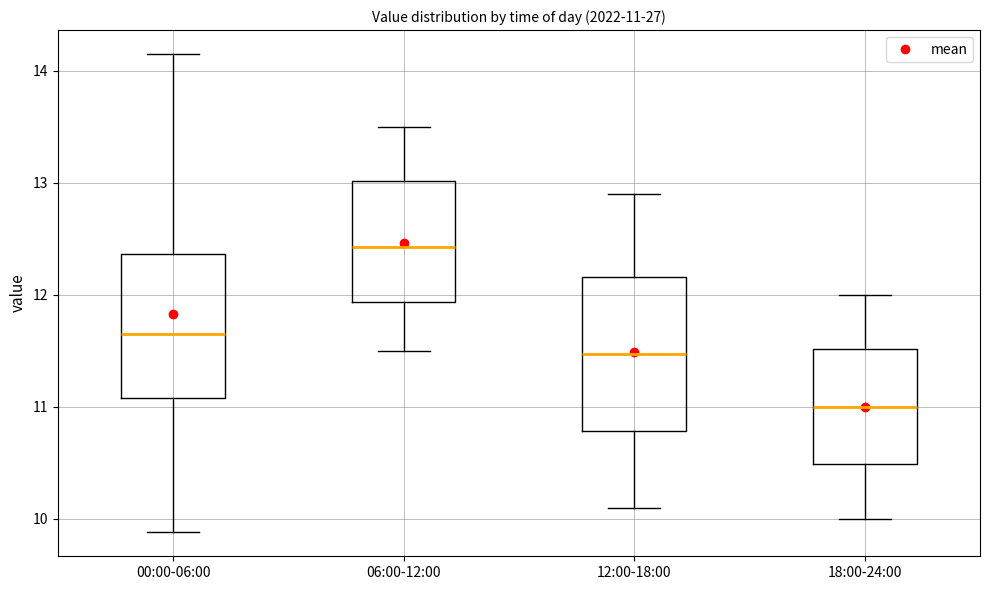

Which box's median line is the highest?

06:00-12:00